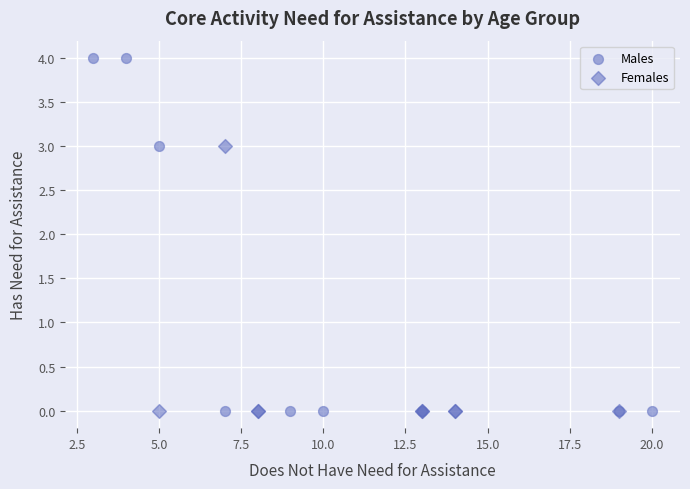

Which series contains the highest Y value?

Males